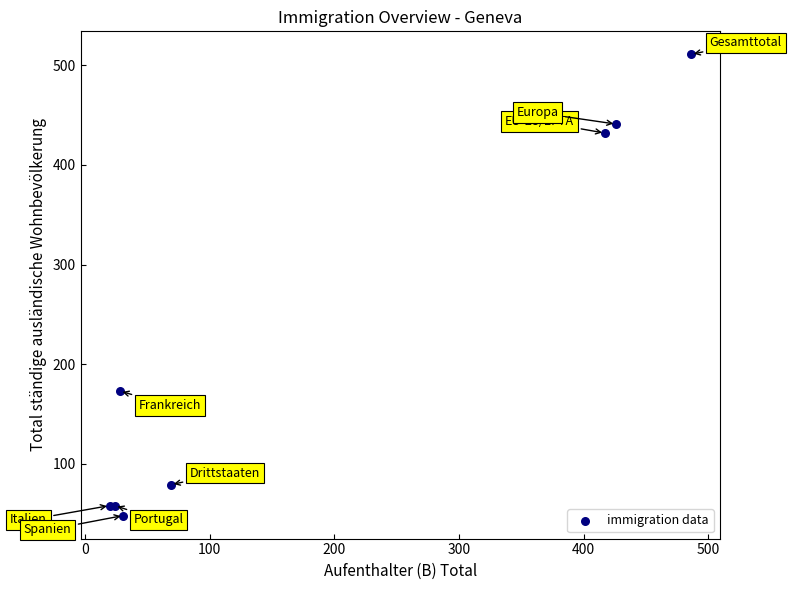

What Y value in the scatter plot is closest to 279?

173